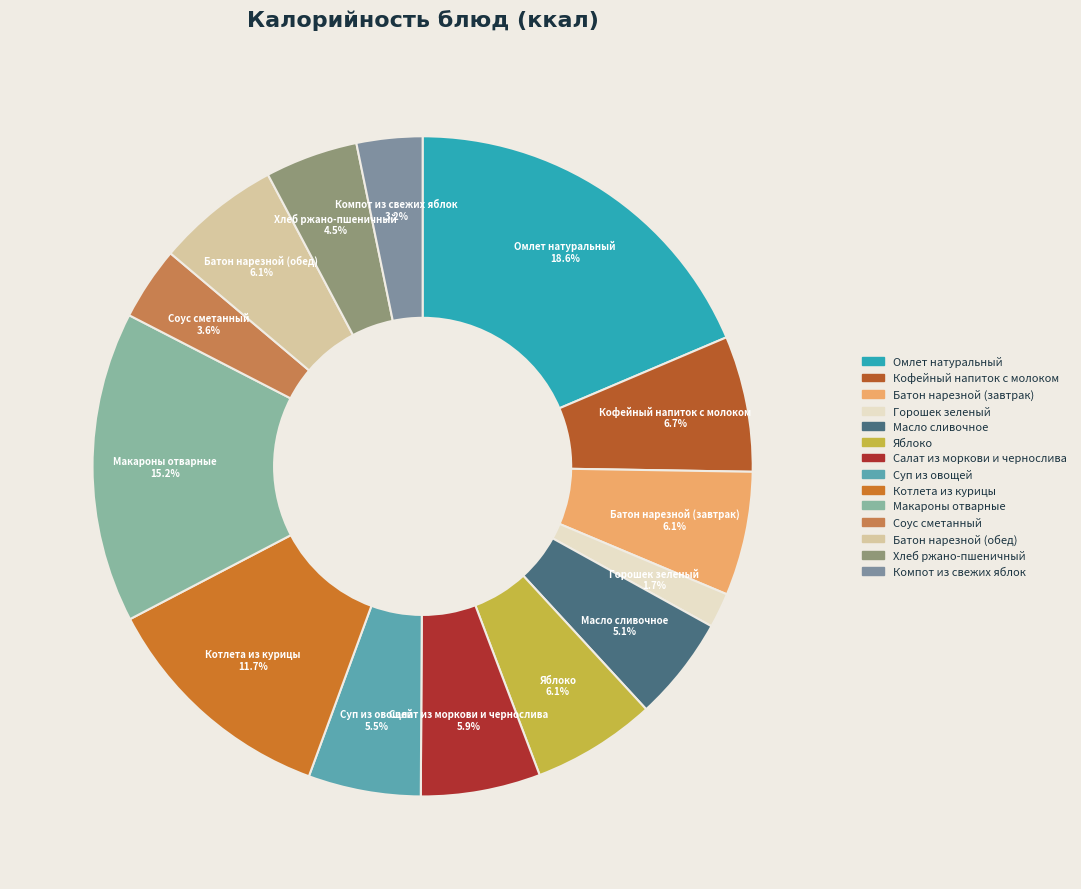

To the nearest percent, what is the difference between the Горошек зеленый and Суп из овощей slice percentages?

4%